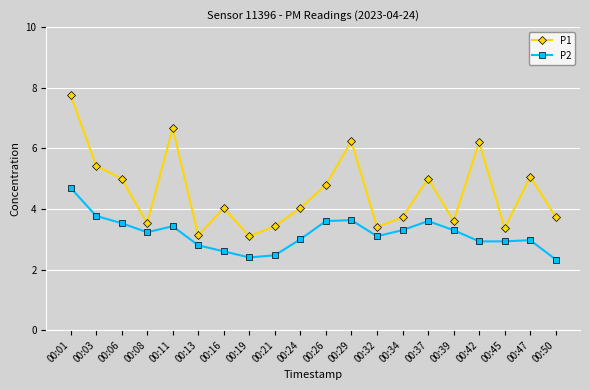

What is the minimum value shown in the chart?

2.3